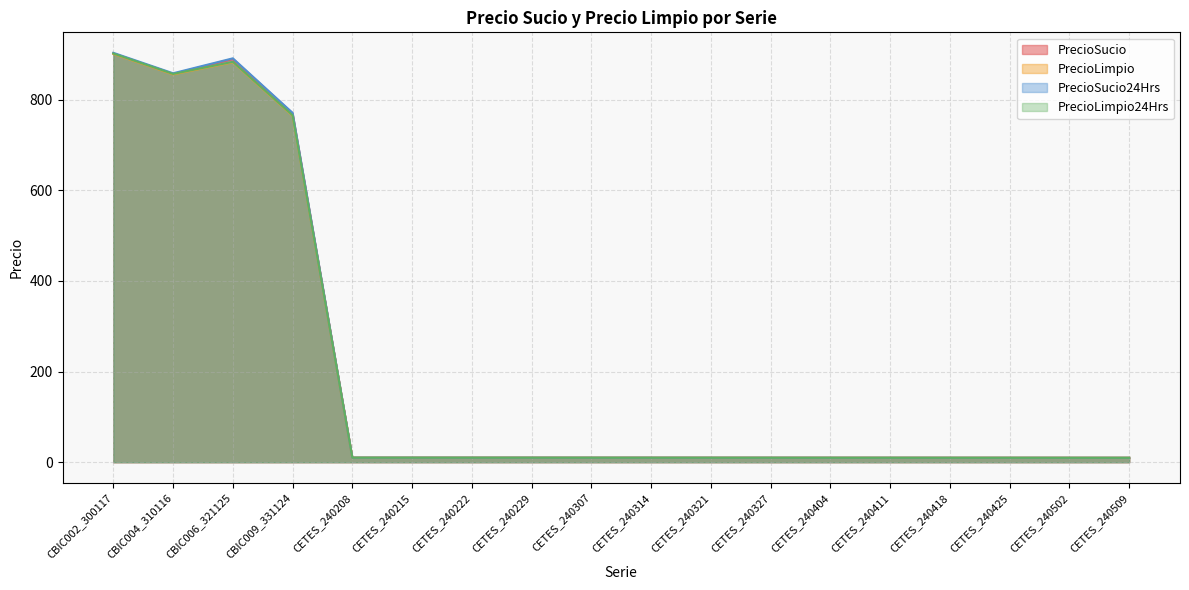

List the series in order of their overall mean, lowest first.

PrecioLimpio, PrecioLimpio24Hrs, PrecioSucio, PrecioSucio24Hrs